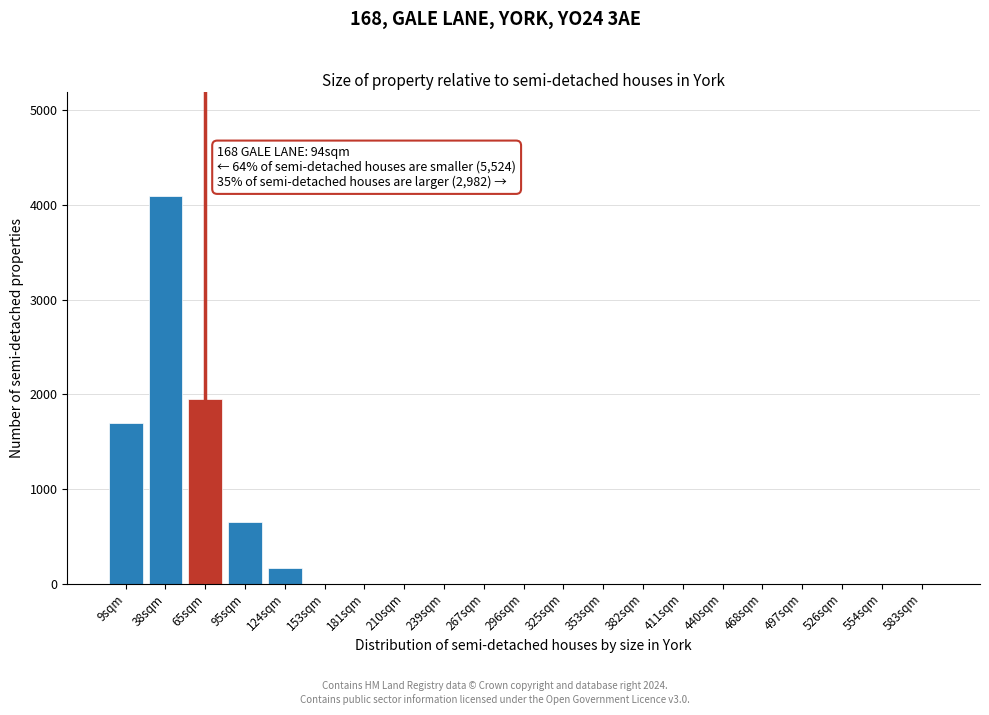

Reading left to right, list all the values displayed in this chart.

9sqm=1700	38sqm=4100	65sqm=1950	95sqm=650	124sqm=165	153sqm=0	181sqm=0	210sqm=0	239sqm=0	267sqm=0	296sqm=0	325sqm=0	353sqm=0	382sqm=0	411sqm=0	440sqm=0	468sqm=0	497sqm=0	526sqm=0	554sqm=0	583sqm=0